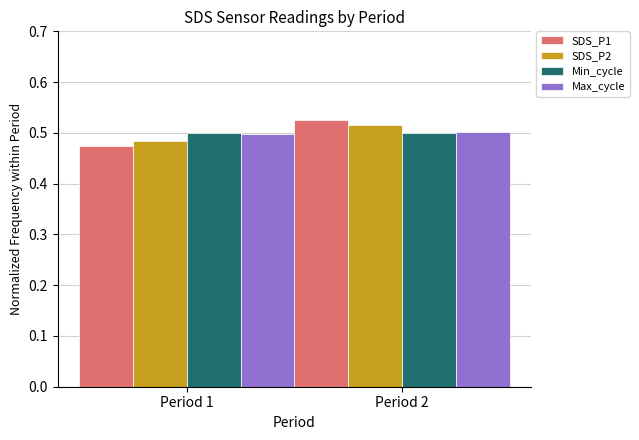

How many bars are there in total?

8